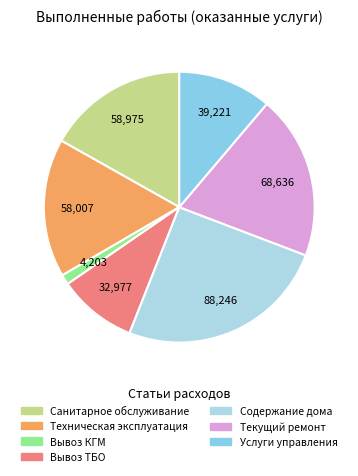

Count the number of slices in the pie.

7